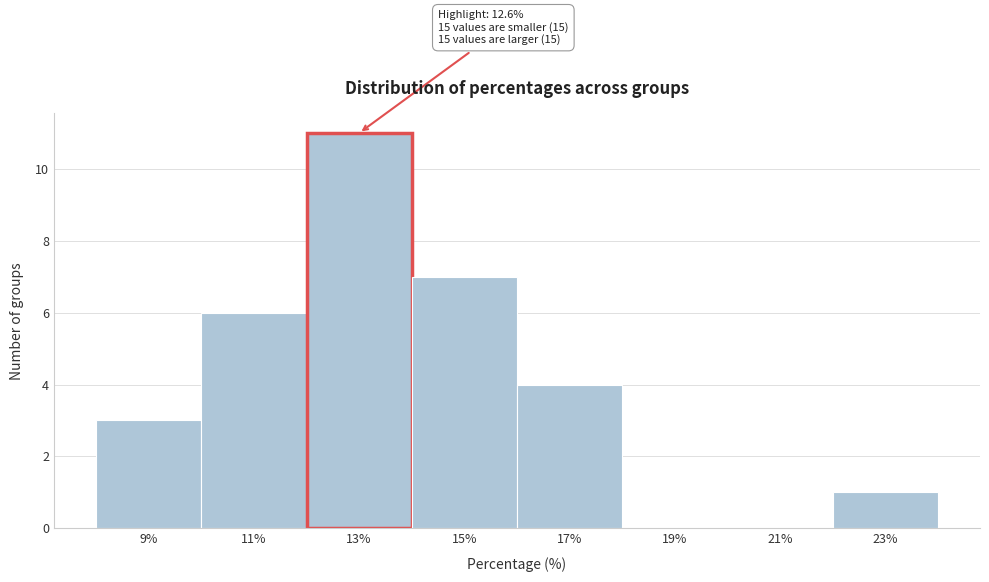

Which range on the x-axis has the tallest bar?

12 to 14